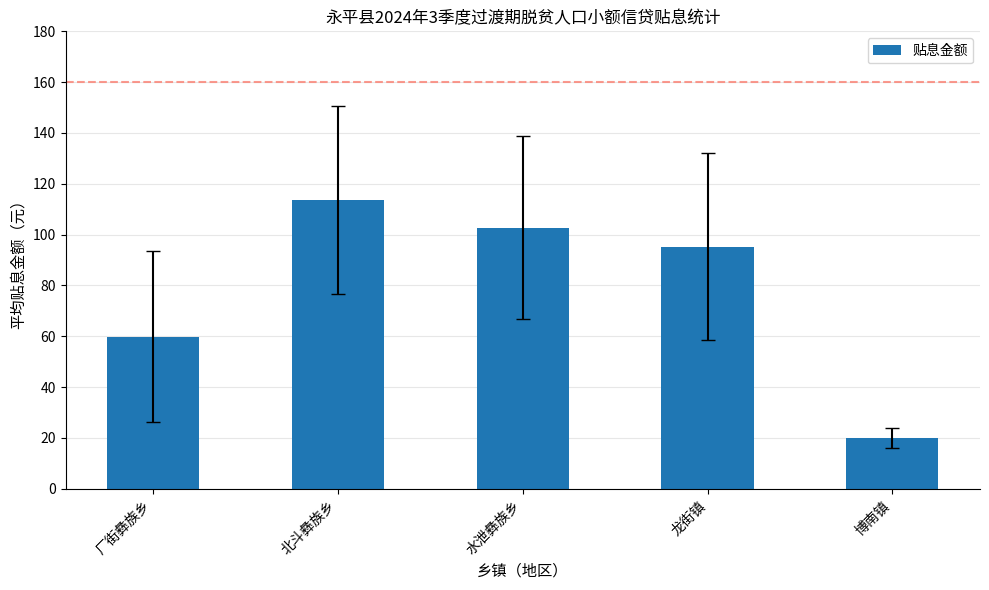

Reading left to right, list all the values displayed in this chart.

厂街彝族乡=59.8	北斗彝族乡=113.6	水泄彝族乡=102.7	龙街镇=95.3	博南镇=20.1